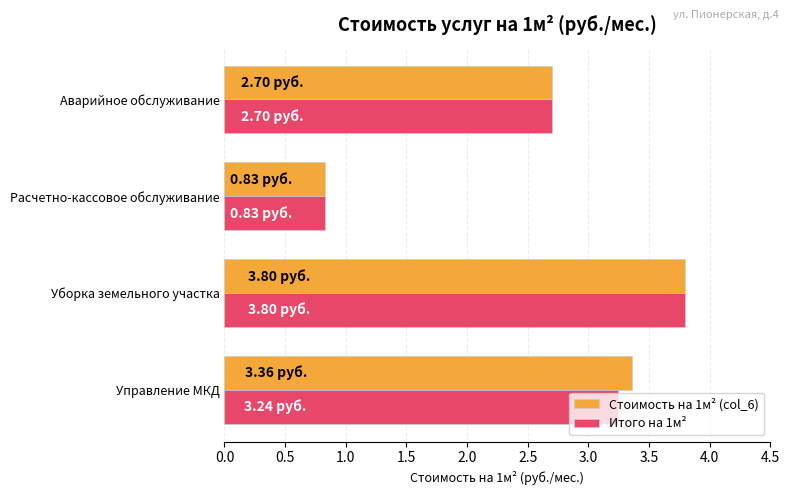

What are all the series names shown in the legend?

Стоимость на 1м² (col_6), Итого на 1м²